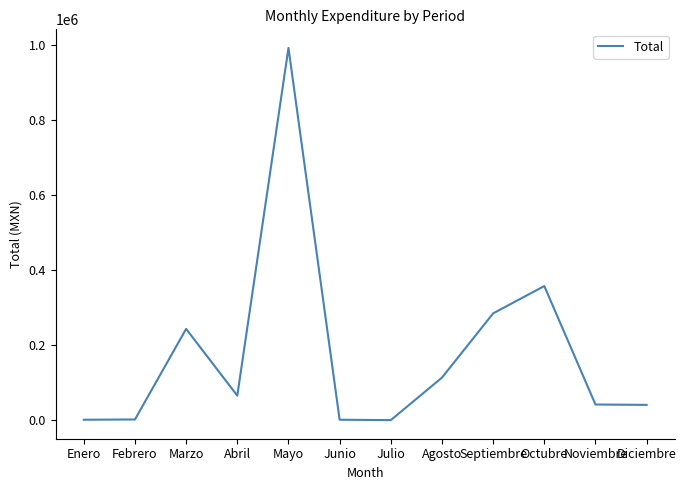

What is the difference between the values at Julio and Enero?

1000